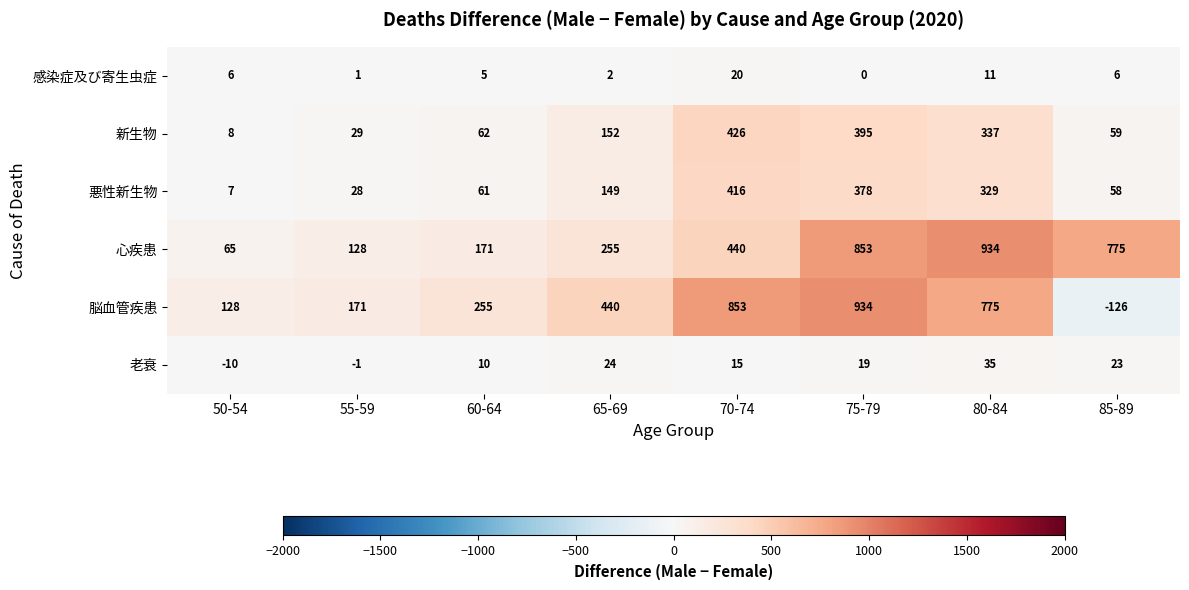

Which category has the lowest value in the 新生物 series?

50-54